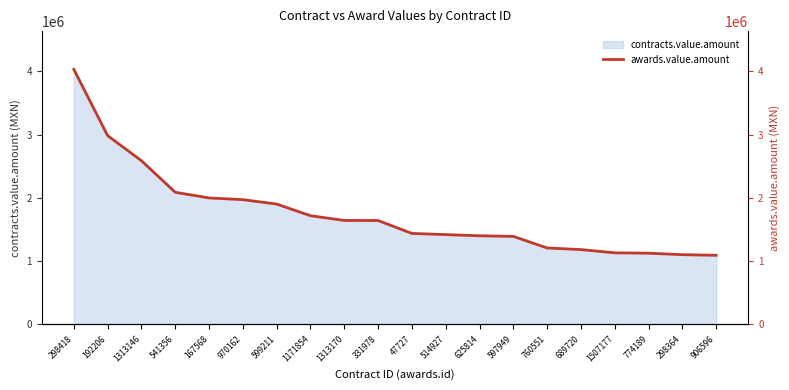

Reading right to left, list all the values displayed in this chart.

906596=1091576.6	298364=1101360.0	774189=1125024.4	1507177=1130447.1	689720=1181926.2	760551=1207187.0	597949=1390312.2	625814=1399978.1	514927=1418551.2	47727=1436922.0	331978=1641274.9	1313170=1642248.3	1171854=1717038.5	599211=1901169.9	970162=1970692.1	167568=1998002.1	541356=2087469.5	1313146=2585928.6	192206=2982757.7	298418=4029899.7